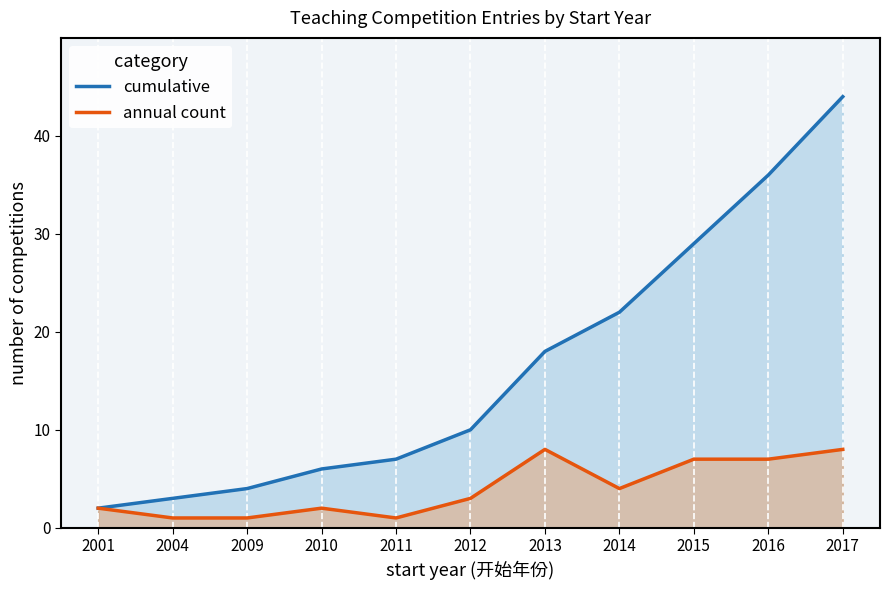

True or false: annual count has more than 1 interior local peaks.

True